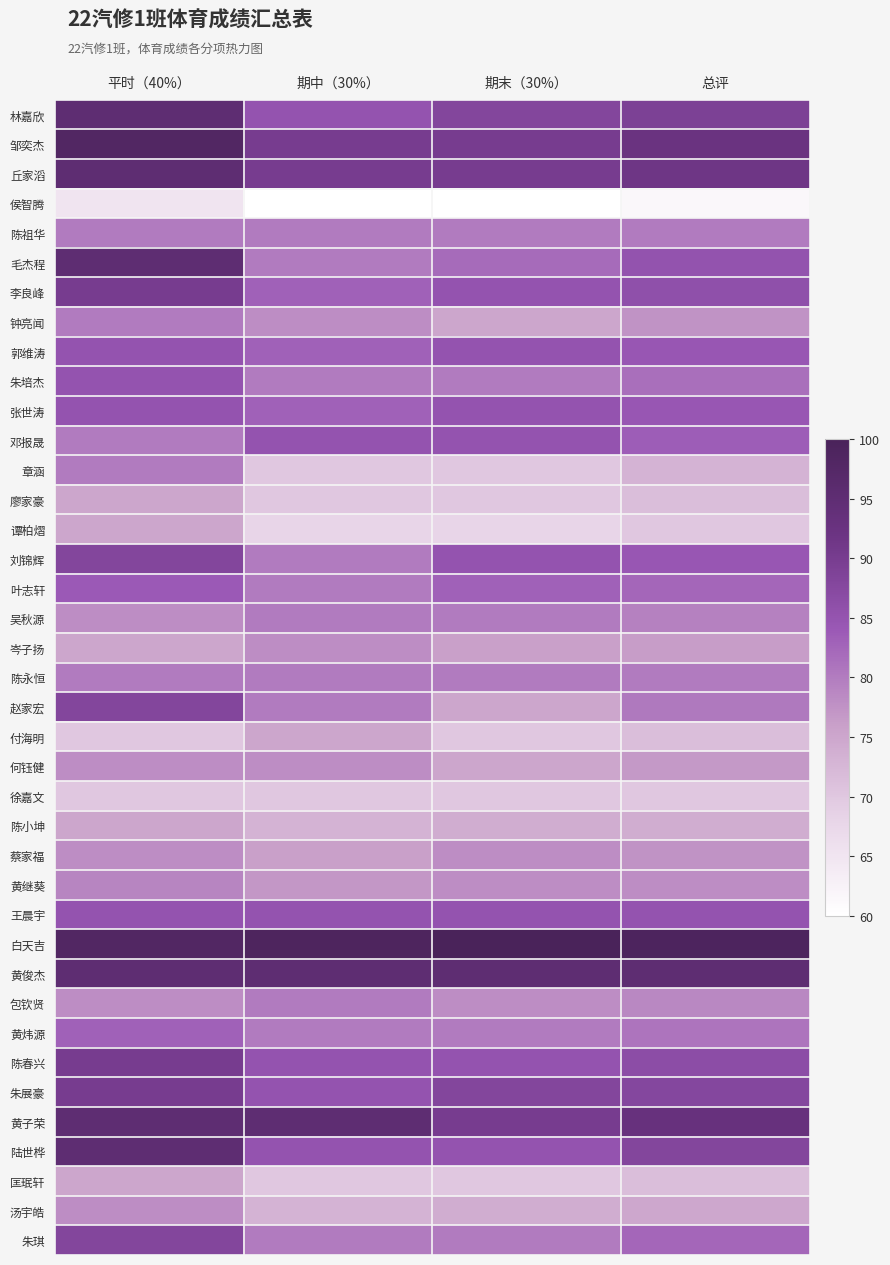

Which label corresponds to the smallest value in the chart?

期中（30%）